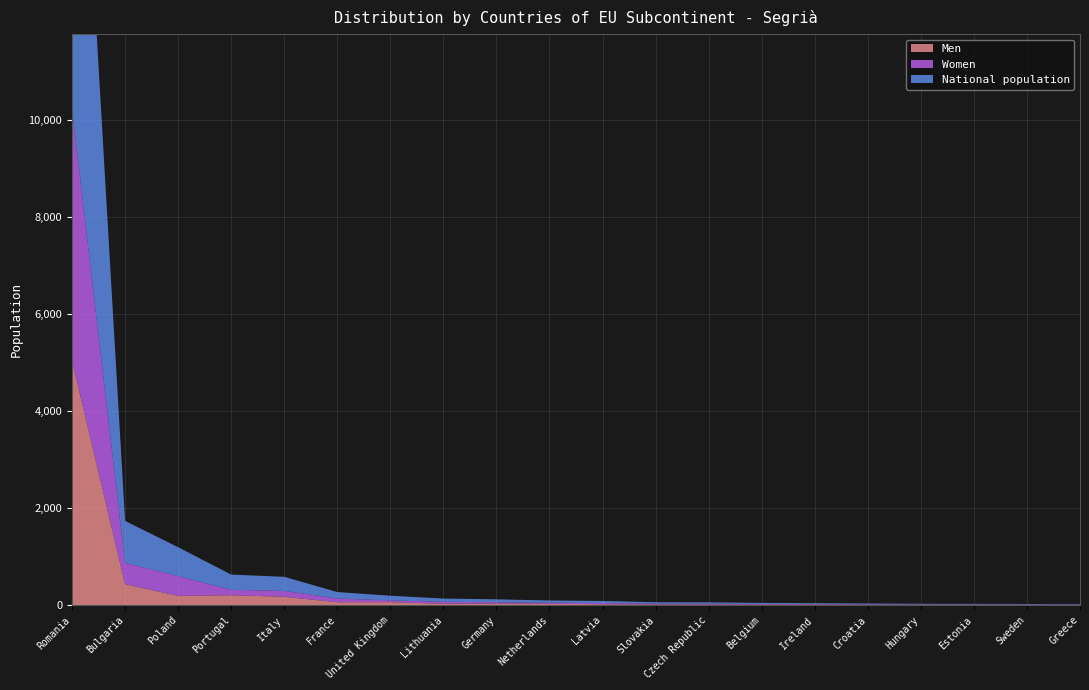

Reading left to right, what are all the values shown in this chart?

Men: Romania=5034	Bulgaria=430	Poland=189	Portugal=202	Italy=171	France=58	United Kingdom=59	Lithuania=27	Germany=31	Netherlands=26	Latvia=17	Slovakia=12	Czech Republic=11	Belgium=10	Ireland=12	Croatia=8	Hungary=6	Estonia=8	Sweden=5	Greece=5
Women: Romania=5199	Bulgaria=437	Poland=407	Portugal=112	Italy=120	France=76	United Kingdom=37	Lithuania=40	Germany=28	Netherlands=21	Latvia=25	Slovakia=17	Czech Republic=17	Belgium=12	Ireland=7	Croatia=8	Hungary=7	Estonia=4	Sweden=6	Greece=4
National population: Romania=10233	Bulgaria=867	Poland=596	Portugal=314	Italy=291	France=134	United Kingdom=96	Lithuania=67	Germany=59	Netherlands=47	Latvia=42	Slovakia=29	Czech Republic=28	Belgium=22	Ireland=19	Croatia=16	Hungary=13	Estonia=12	Sweden=11	Greece=9